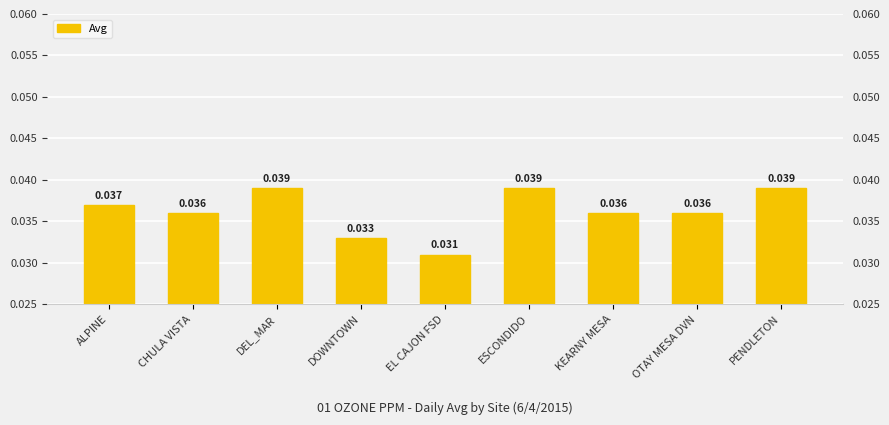

Rank the categories by value from lowest to highest.

EL CAJON FSD, DOWNTOWN, CHULA VISTA, KEARNY MESA, OTAY MESA DVN, ALPINE, DEL_MAR, ESCONDIDO, PENDLETON